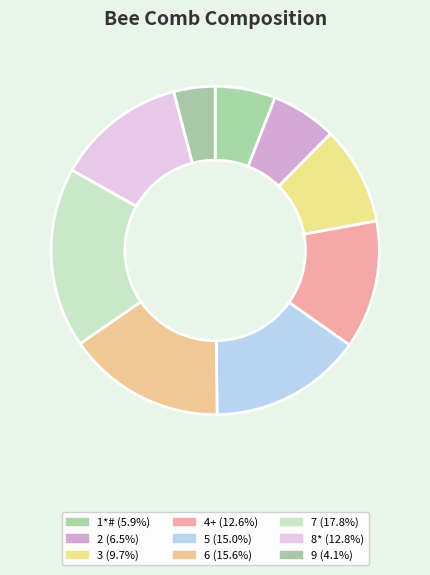

Rank the categories by value from highest to lowest.

7, 6, 5, 8*, 4+, 3, 2, 1*#, 9